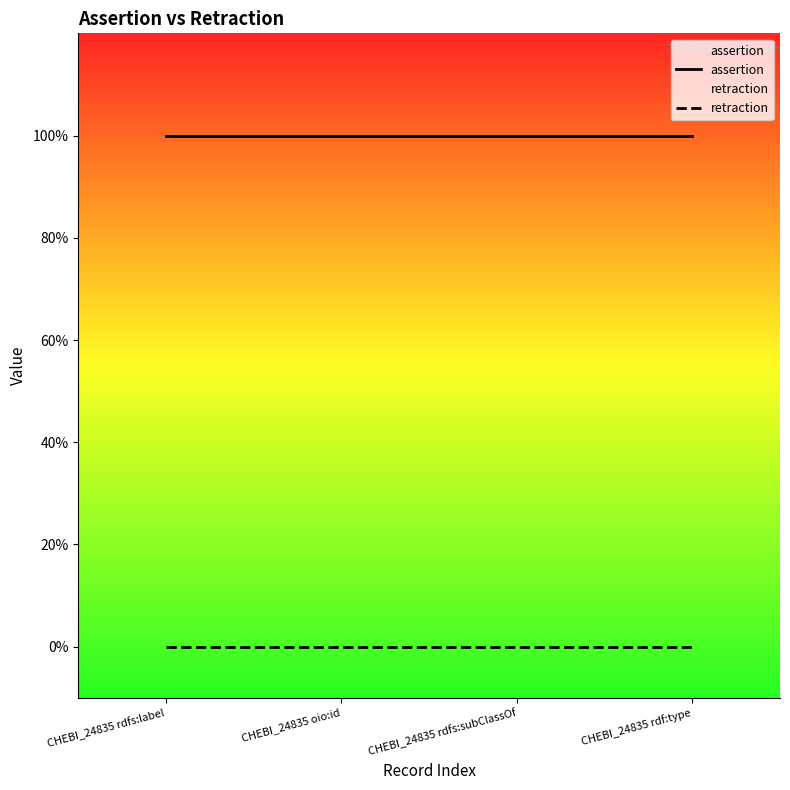

What is the spread (max minus min) of values at CHEBI_24835 rdfs:subClassOf?

1